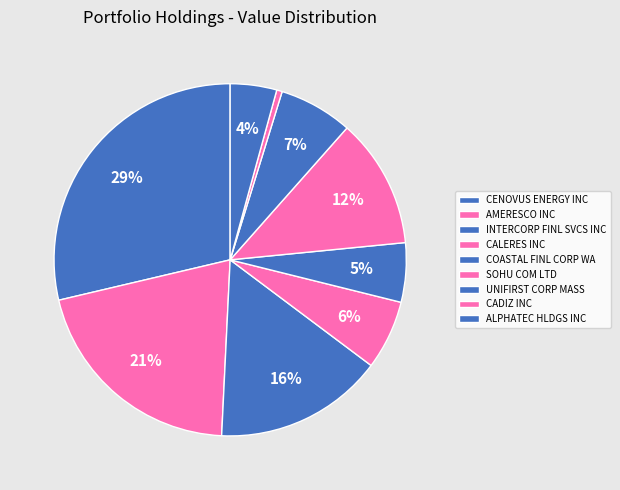

Rank the categories by value from highest to lowest.

CENOVUS ENERGY INC, AMERESCO INC, INTERCORP FINL SVCS INC, SOHU COM LTD, UNIFIRST CORP MASS, CALERES INC, COASTAL FINL CORP WA, ALPHATEC HLDGS INC, CADIZ INC